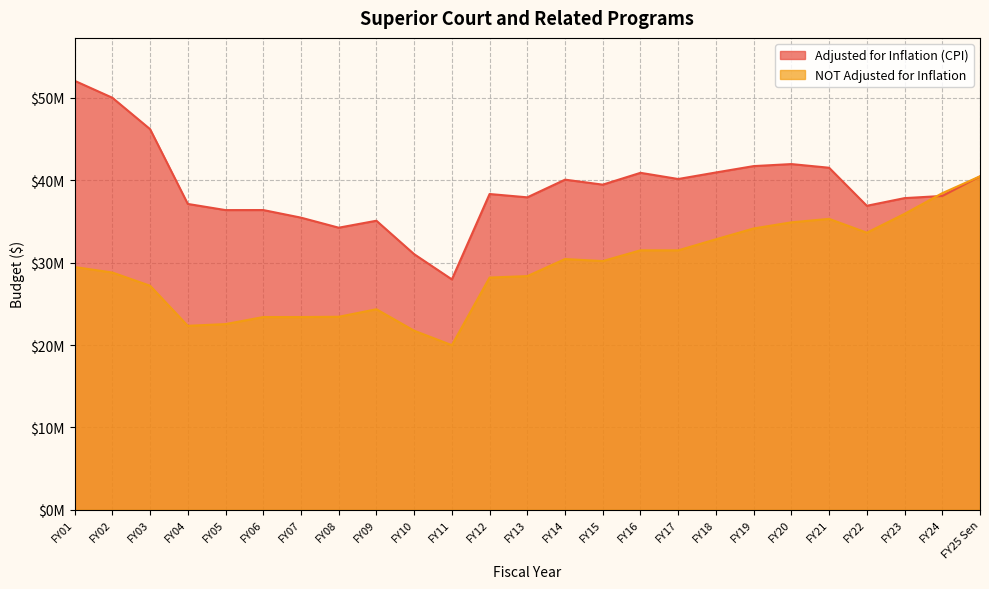

What is the value of the NOT Adjusted for Inflation point at the 12th from the left?

28194577